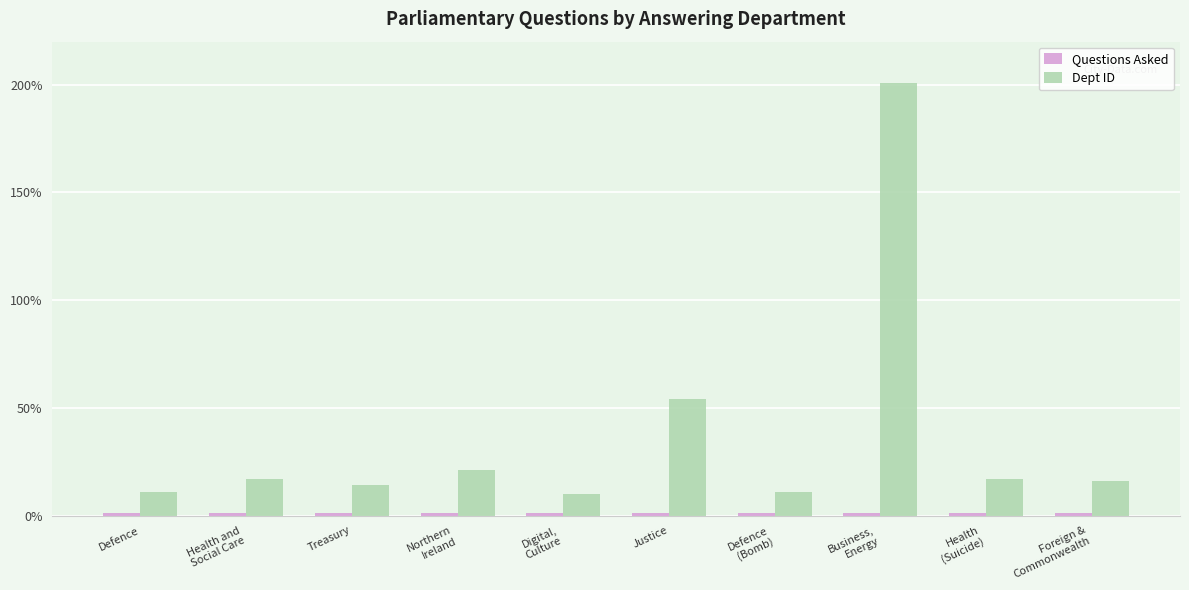

Which series changed the most between Digital,
Culture and Justice?

Dept ID